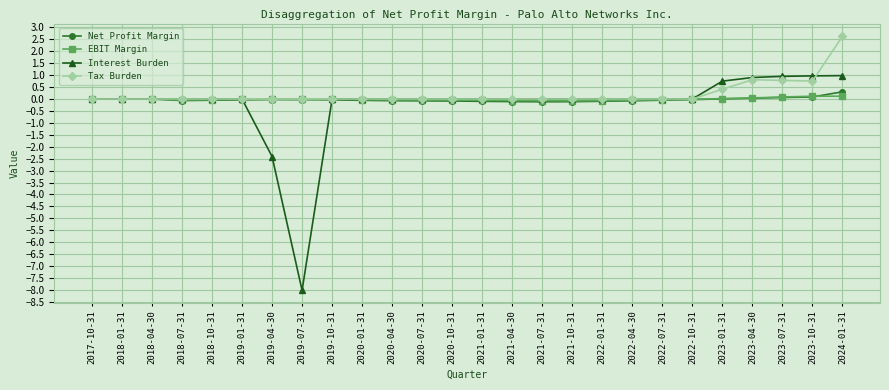

Count the number of data series in this chart.

4